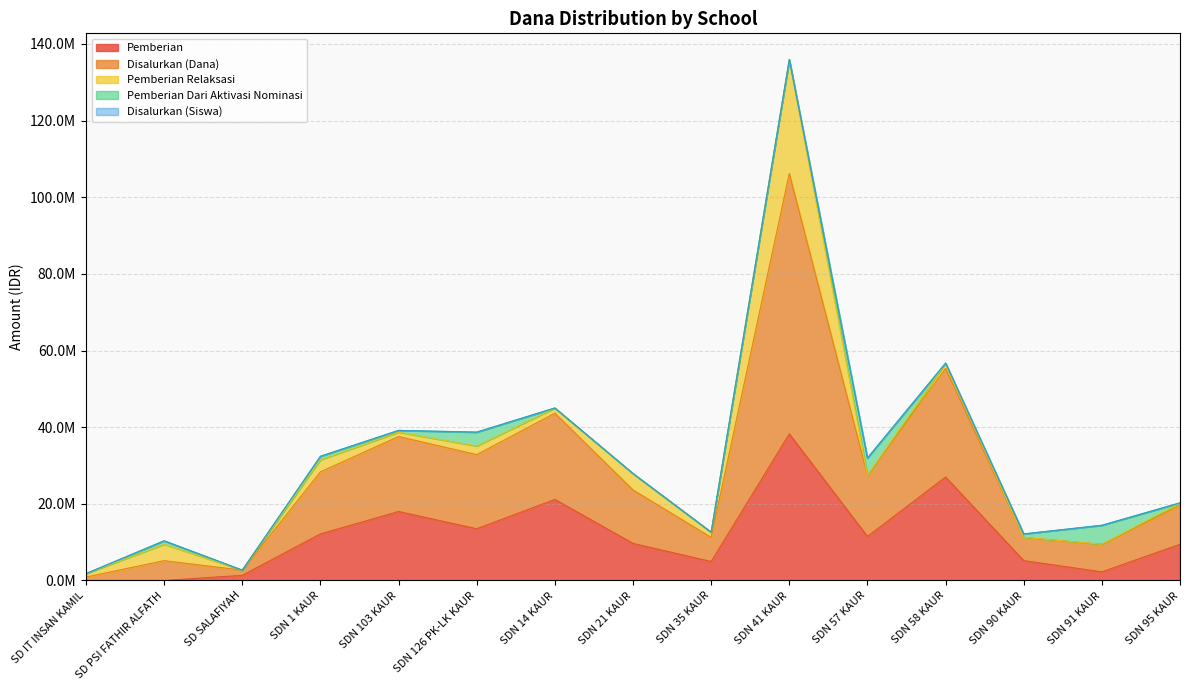

The Disalurkan (Siswa) series shows 13514314 at SDN 103 KAUR. True or false?

False